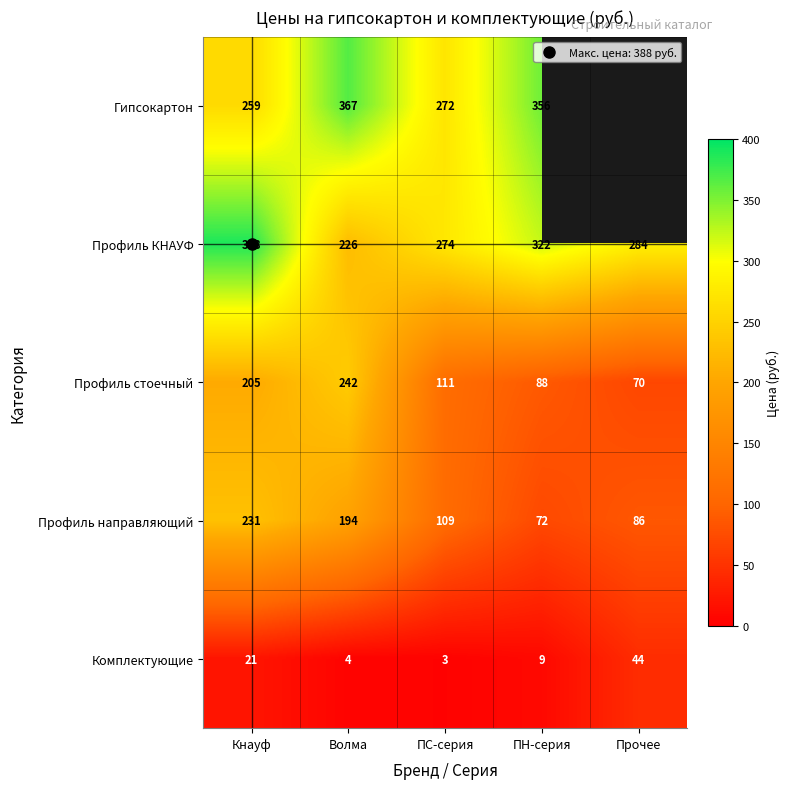

Which series changed the most between Кнауф and Прочее?

Профиль направляющий